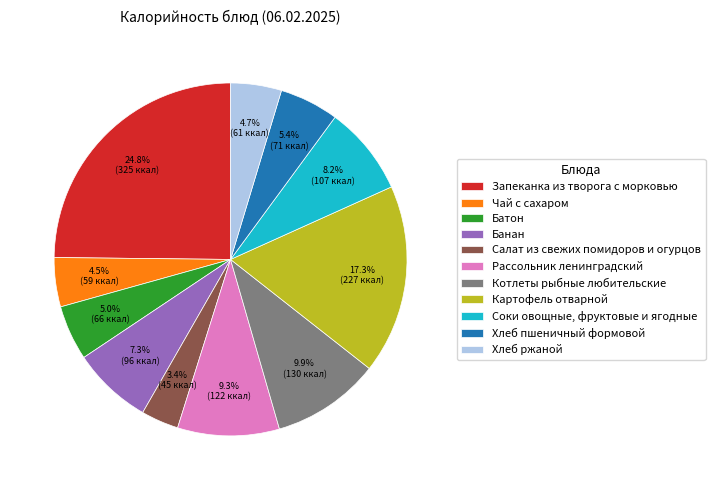

Count the number of slices in the pie.

11